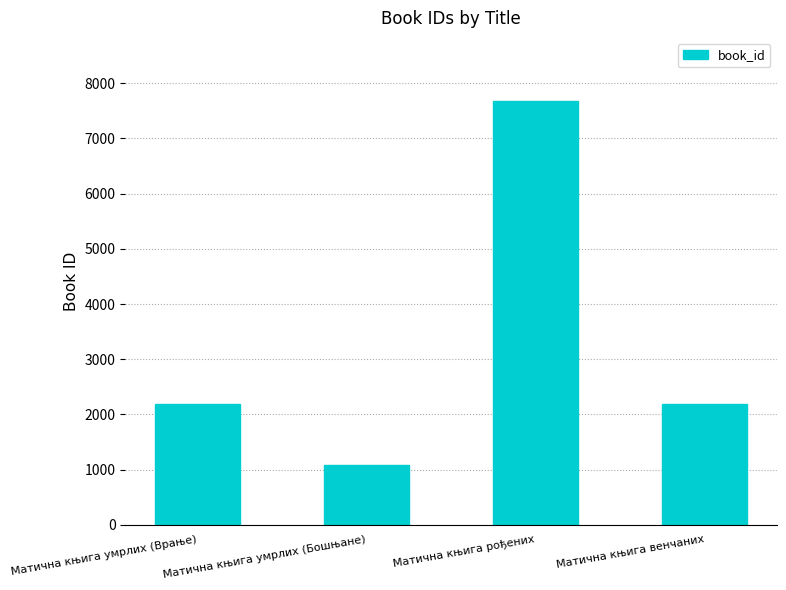

What is the greatest value displayed?

7672